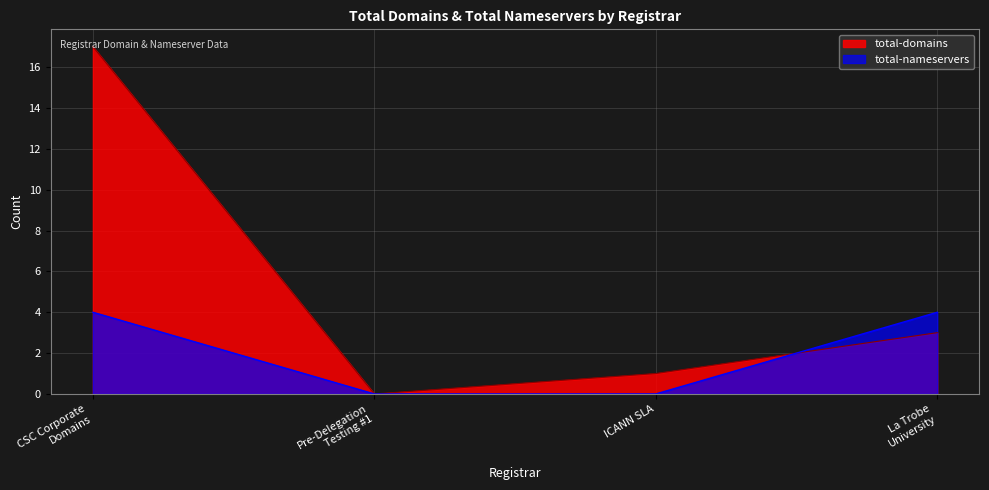

Rank the series by their maximum value, from lowest to highest.

total-nameservers, total-domains